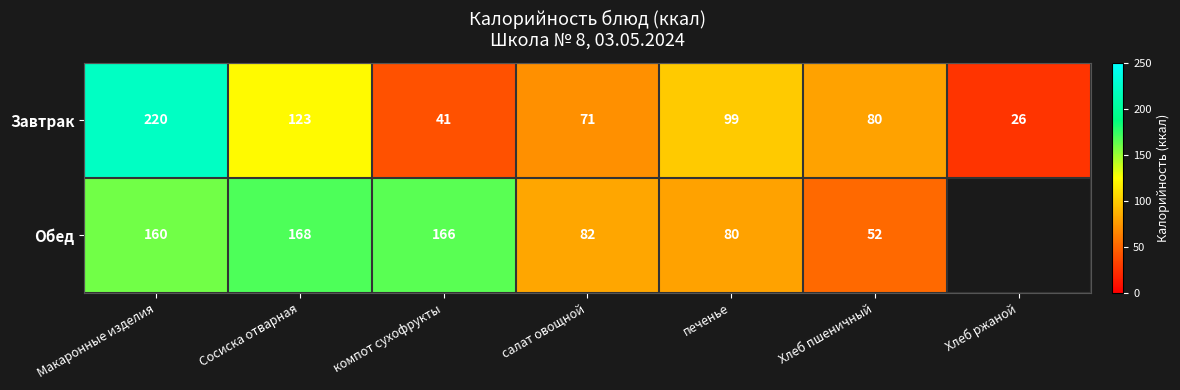

Rank the series at Макаронные изделия from lowest to highest value.

Обед, Завтрак